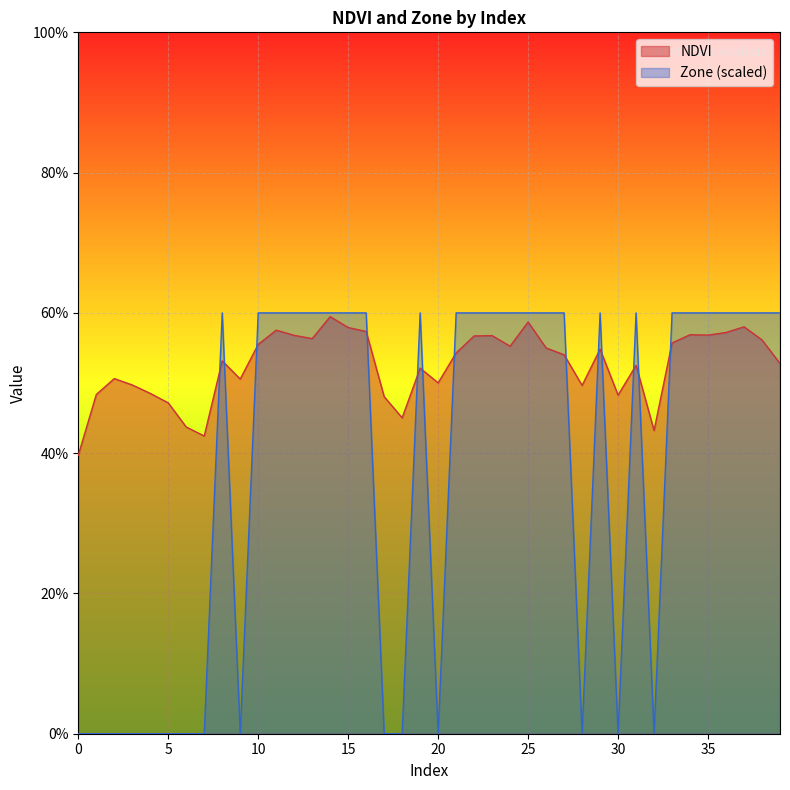

Which series has the widest spread of values?

Zone (scaled)